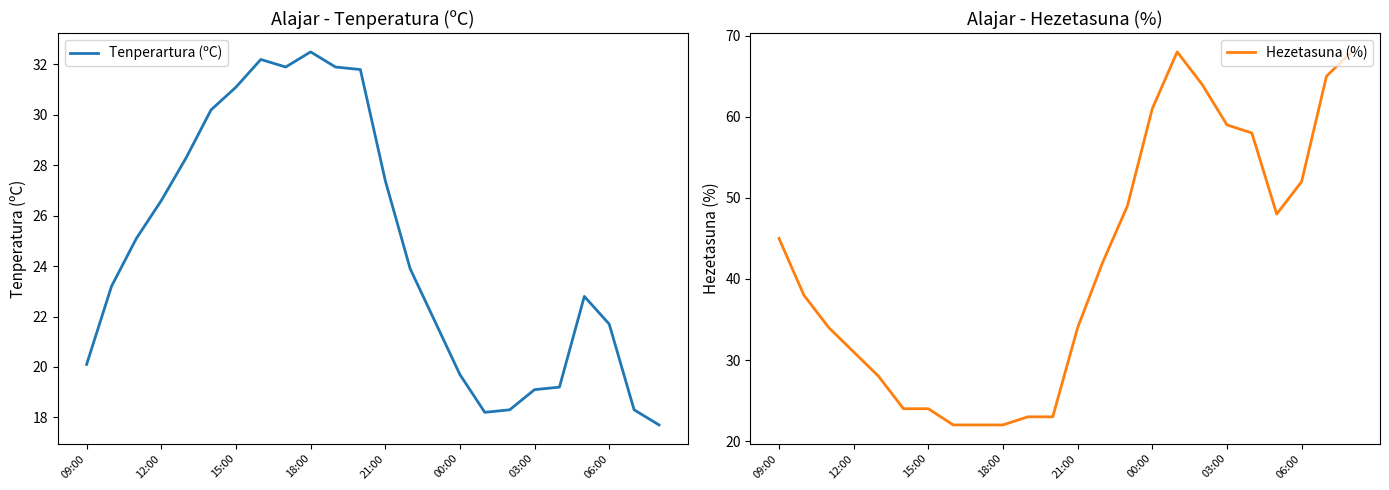

What is the highest value of the Hezetasuna (%) series?

68